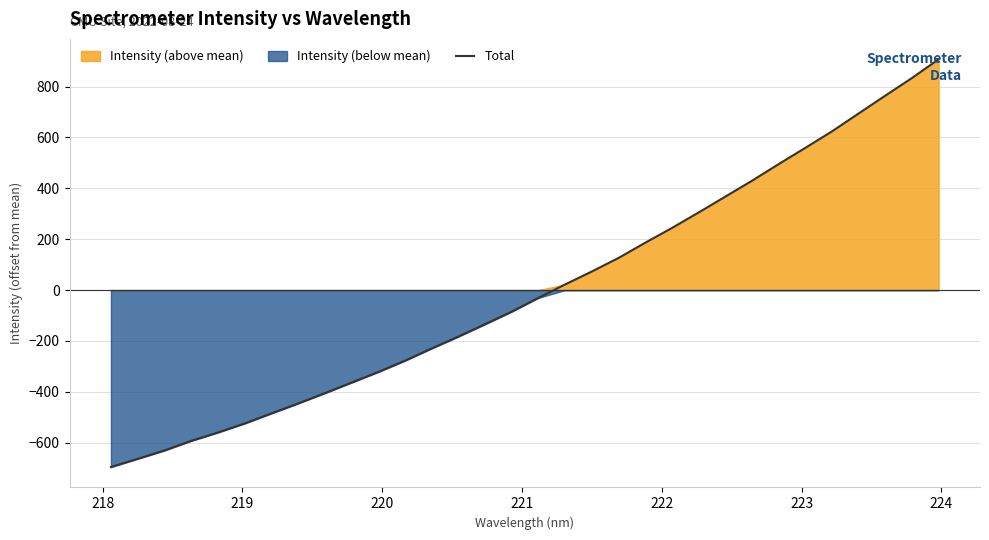

What is the maximum value for Total?

907.5